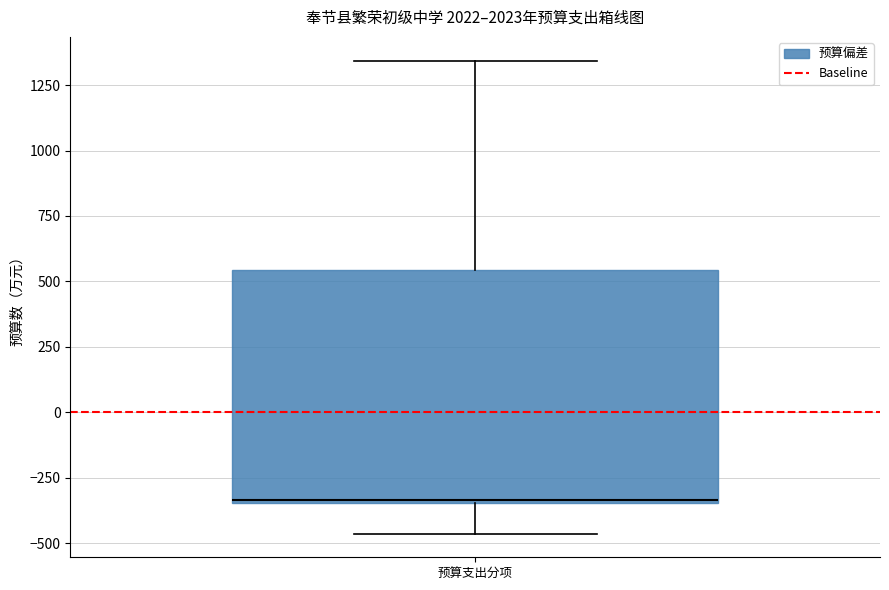

Where does the lower whisker of the box for 预算支出分项 end on the y-axis? The values are not printed on the chart, so give them approximately, as read against the axis.

-450